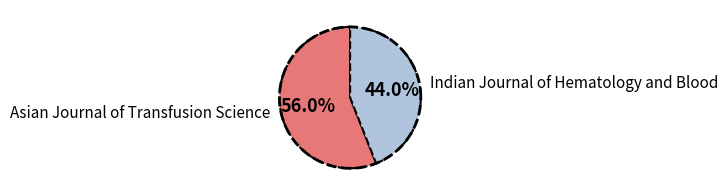

What percentage do Asian Journal of Transfusion Science and Indian Journal of Hematology and Blood together represent?

100.0%